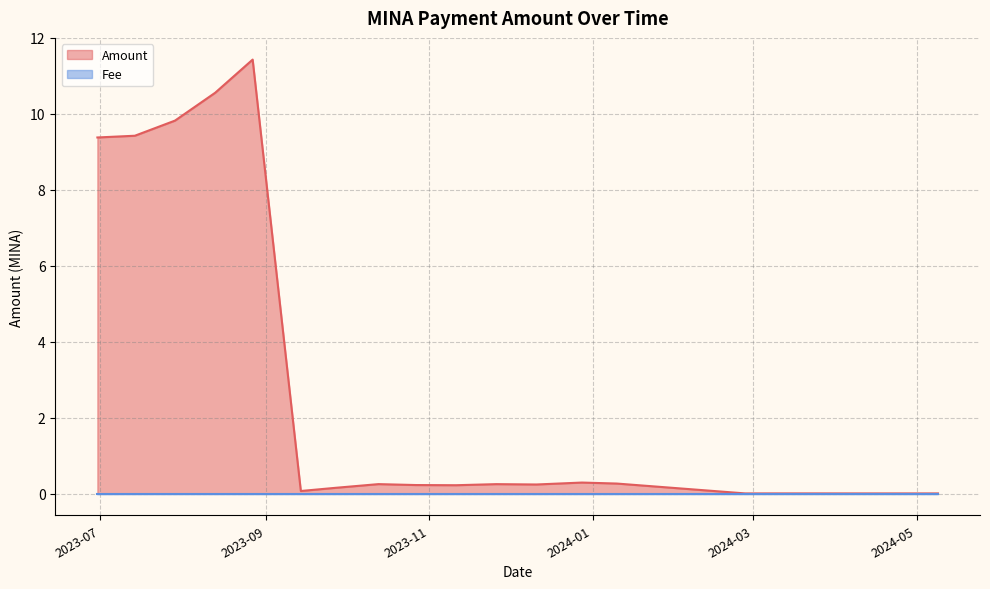

What is the spread (max minus min) of values at 2023-07-29?

9.8